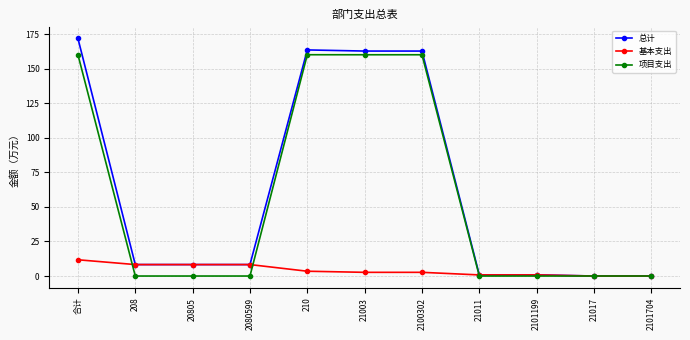

What is the difference between the 基本支出 values at 210 and 21011?

2.7